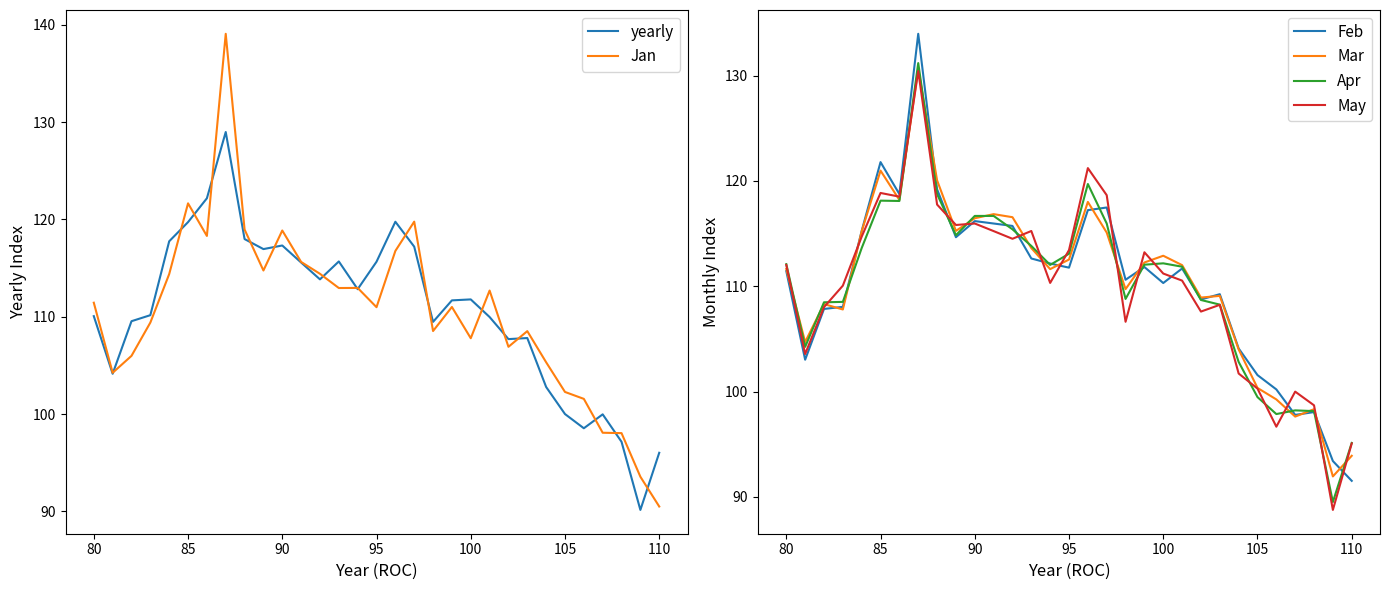

What is the lowest value of the Apr series?

89.5